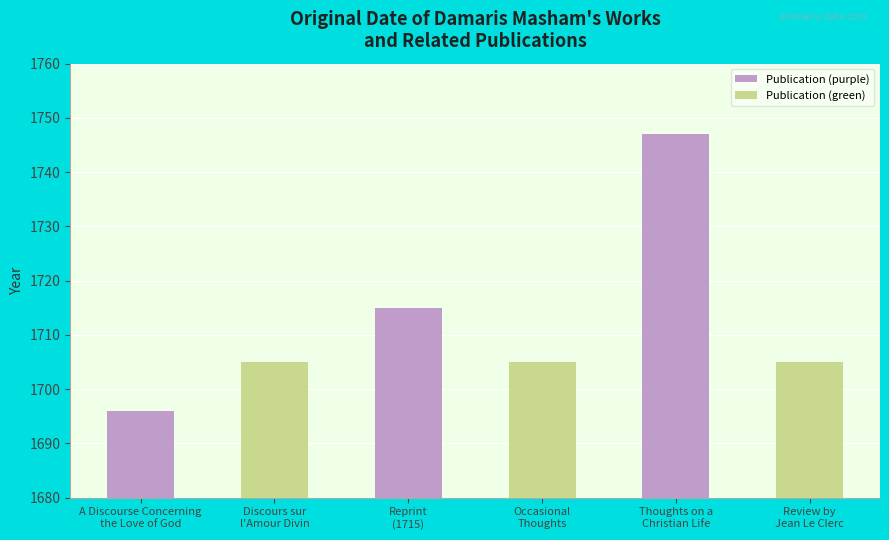

How many values are between 1705 and 1715?

4